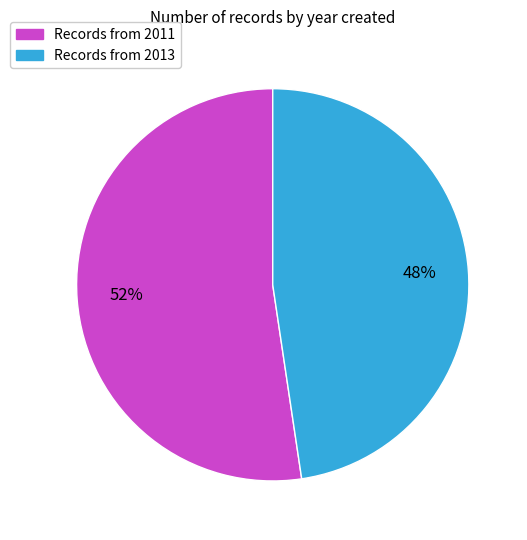

Which slice is the smallest?

Records from 2013